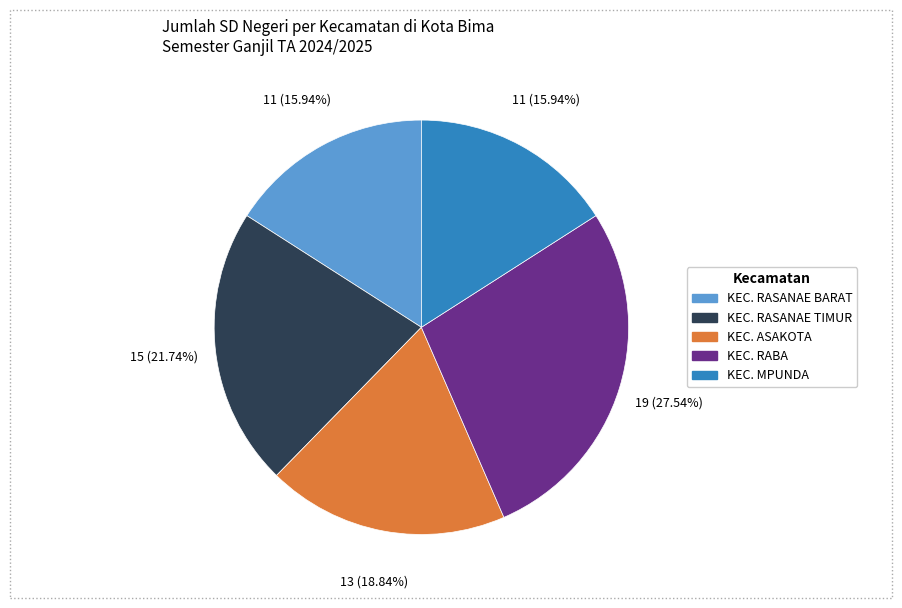

How much of the chart is everything except KEC. MPUNDA?

84.1%